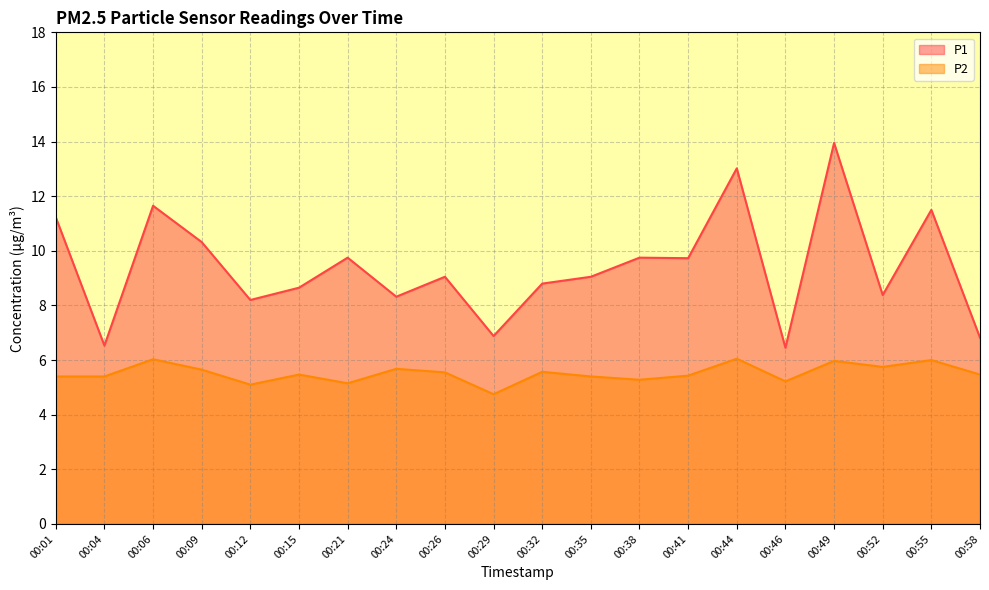

What is the total value across all series at 00:58?

12.3